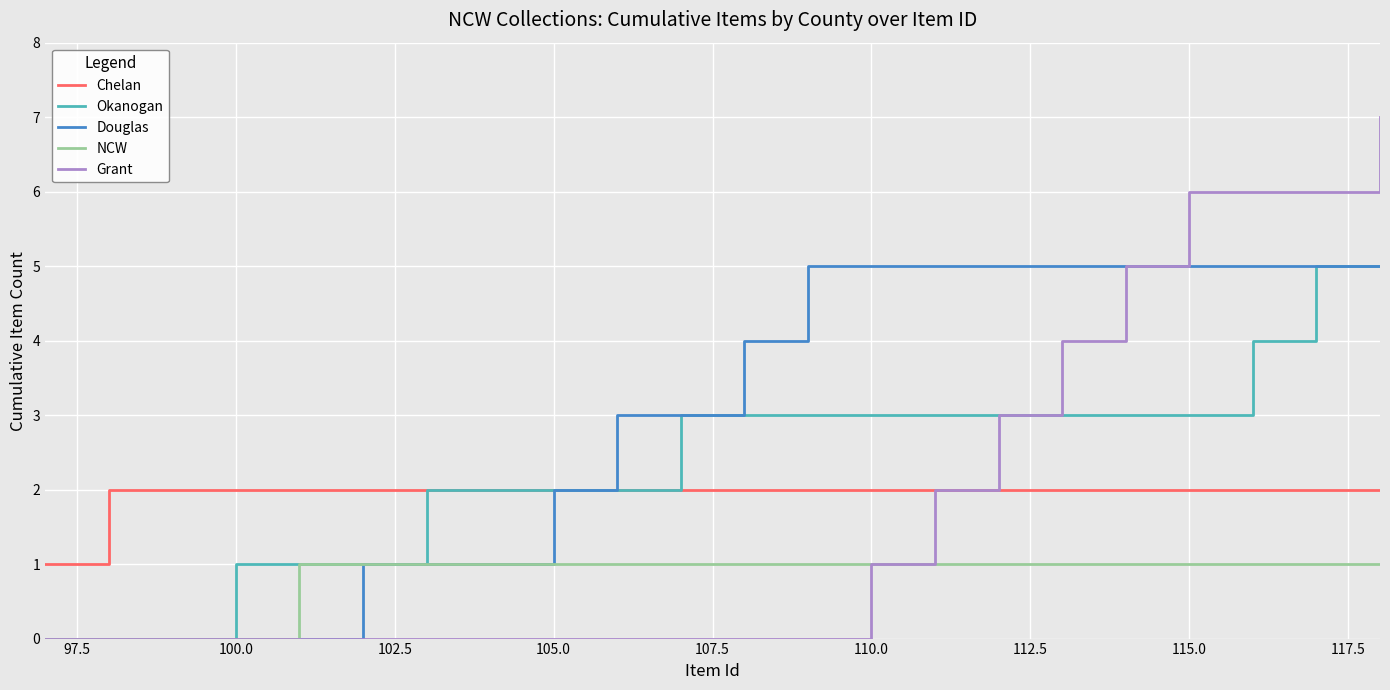

Count the NCW values in the range 1 to 2.

17